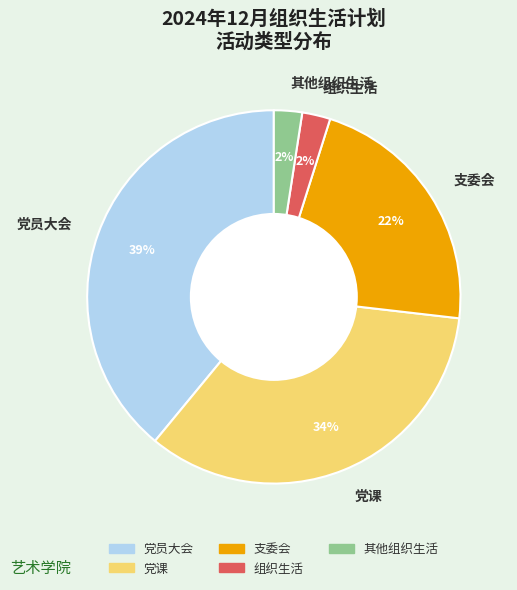

To the nearest percent, what is the difference between the 组织生活 and 党员大会 slice percentages?

37%